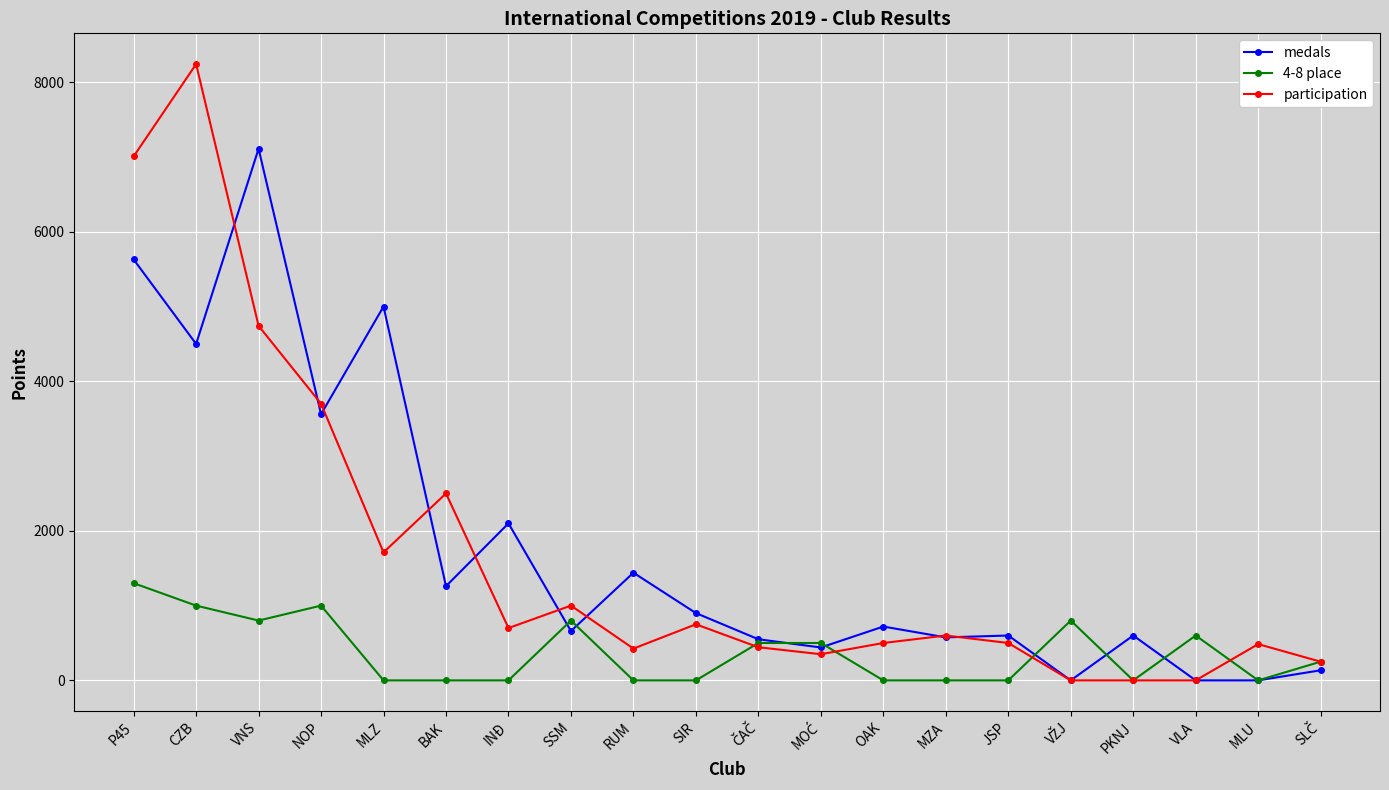

What is the label of the 10th point from the left?

SIR